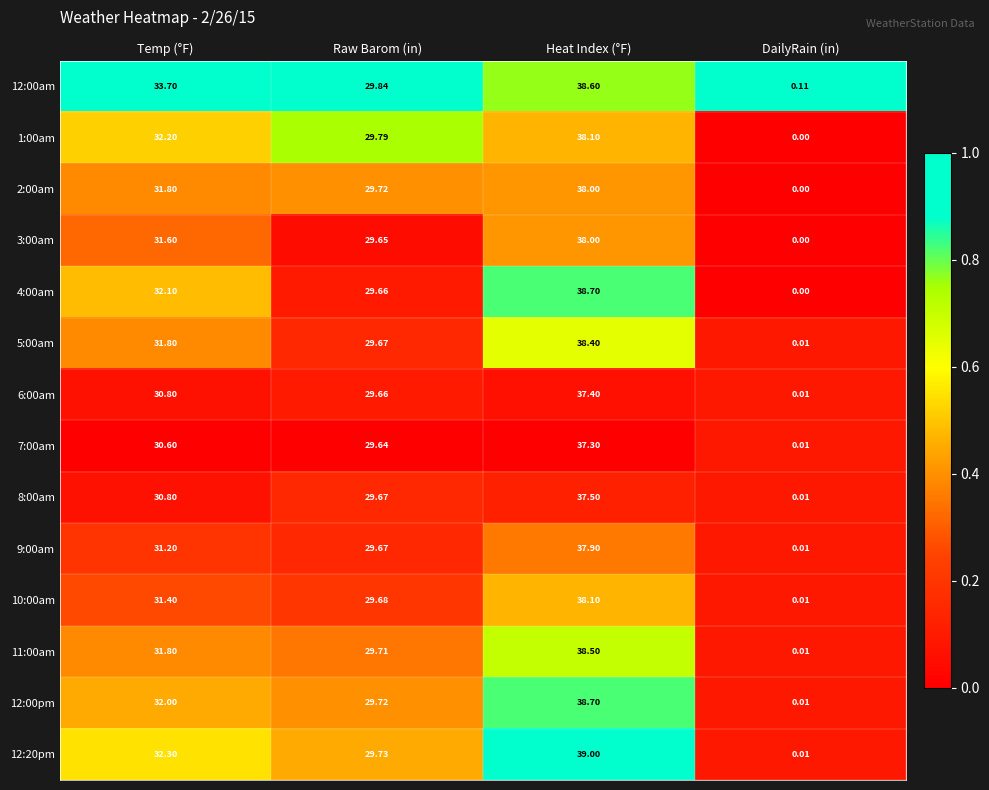

At which category does the chart reach its peak across all series?

Heat Index (°F)